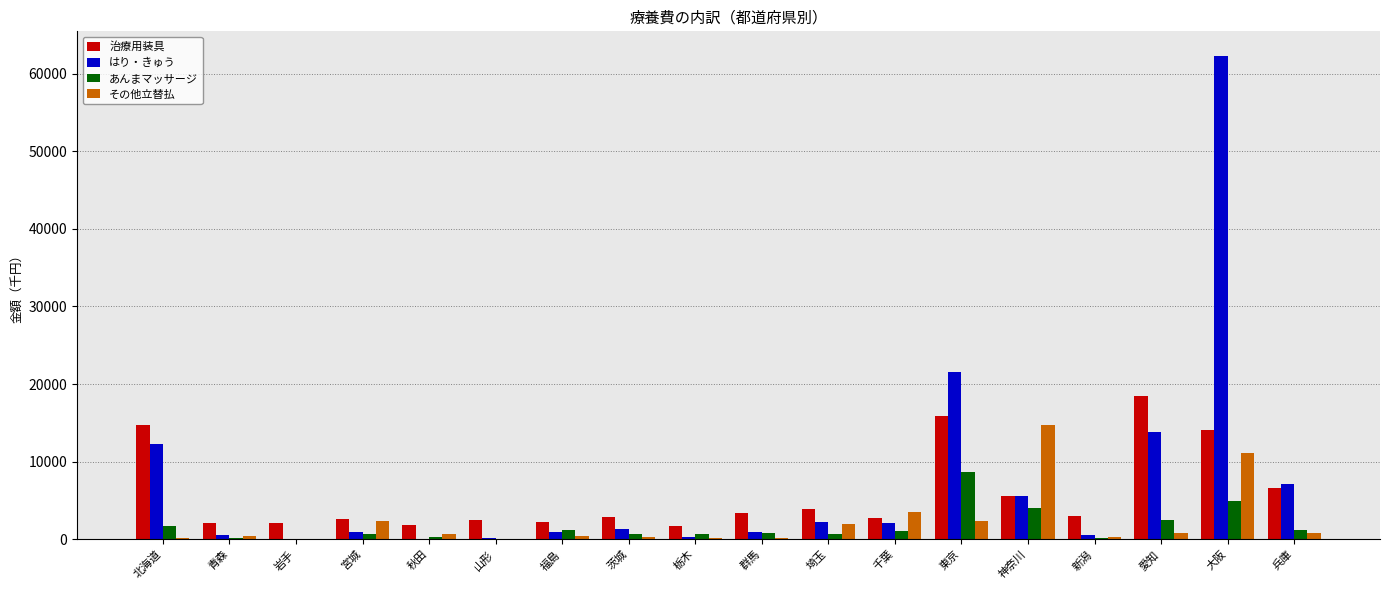

At which category is the sum across all series the highest?

大阪